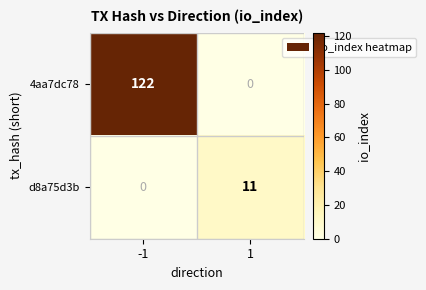

Is it true that 4aa7dc78 equals 0 at 1?

True